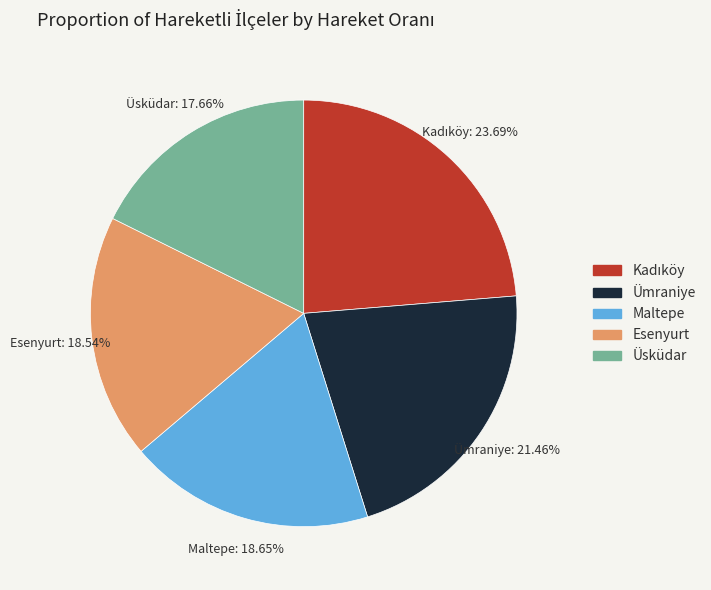

Is Maltepe the majority of the pie?

No